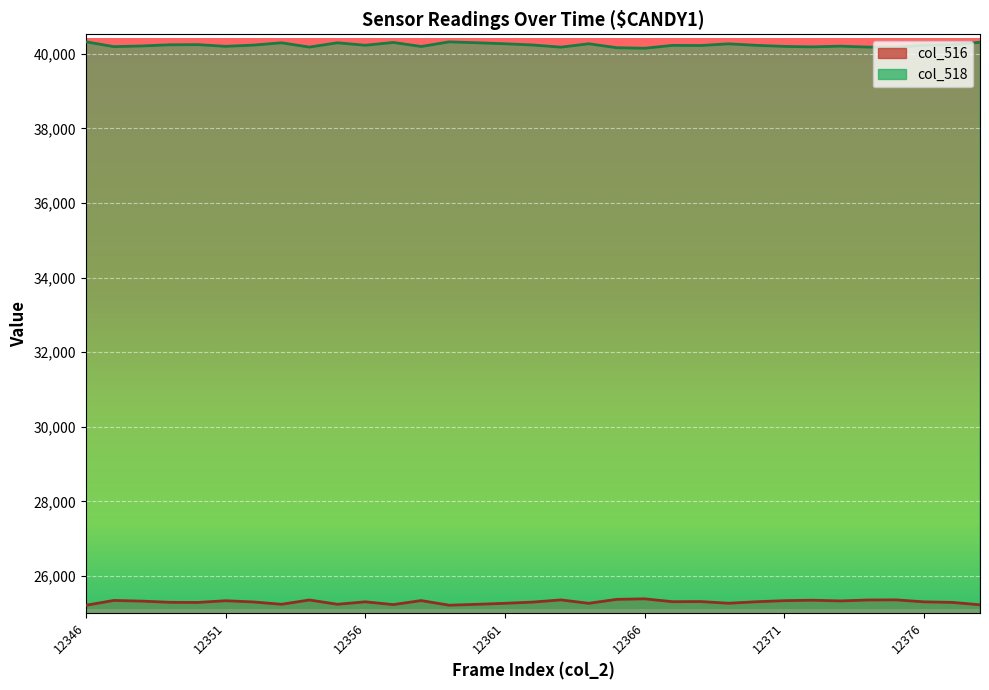

What is the difference between the highest and lowest values at 12366?

14761